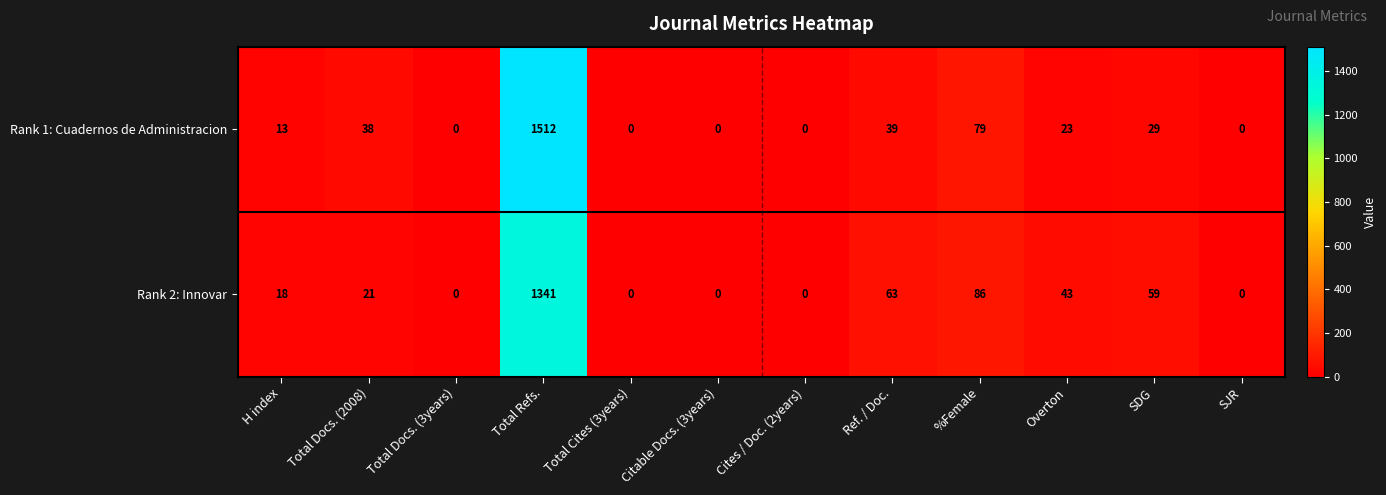

Which series changed the most between H index and Cites / Doc. (2years)?

Rank 2: Innovar